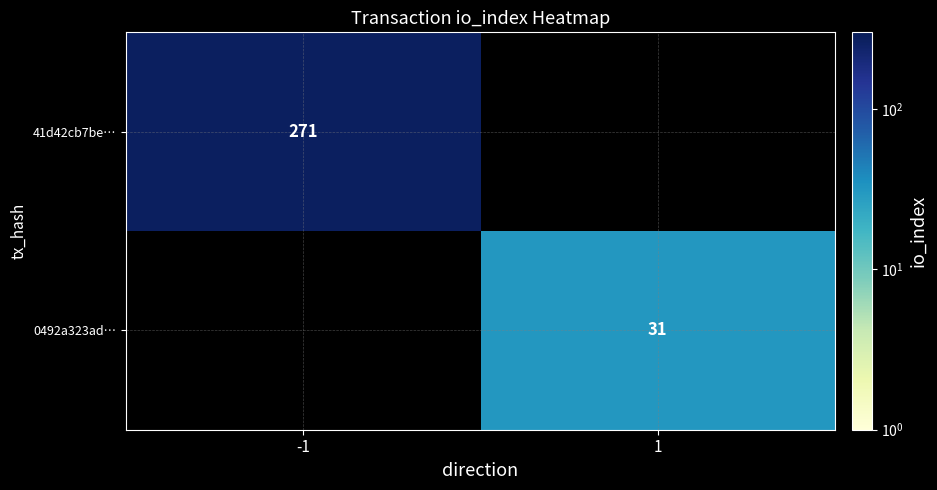

The value of 0492a323ad… at 1 is 9. True or false?

False